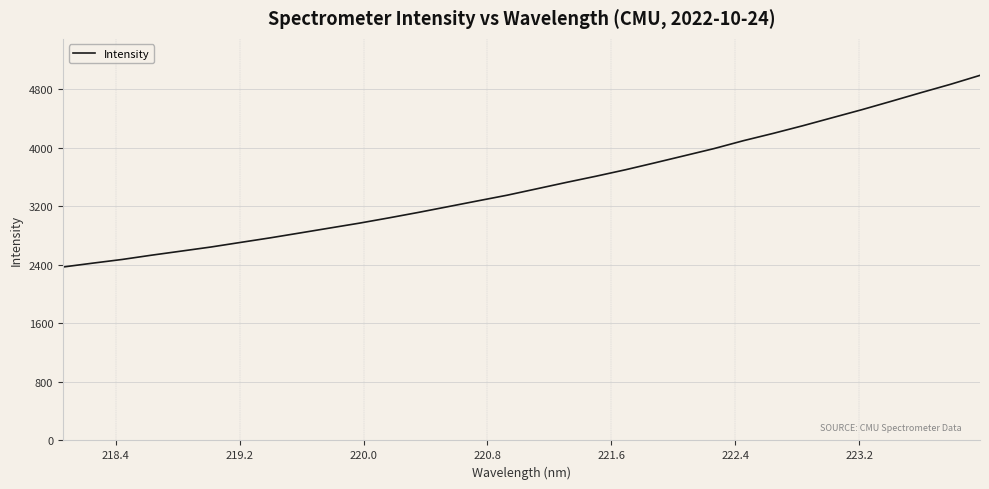

What is the maximum value shown in the chart?

4987.4